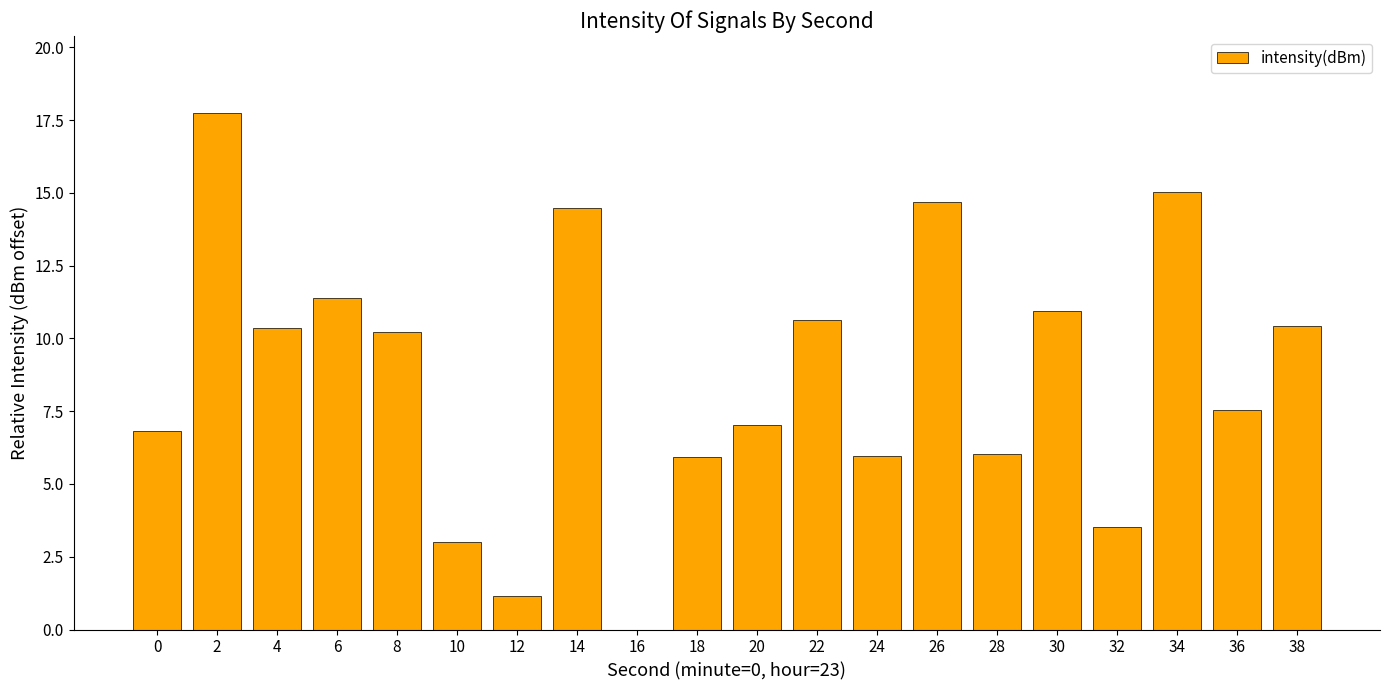

What is the ratio of the value at 20 to the value at 34?

0.5